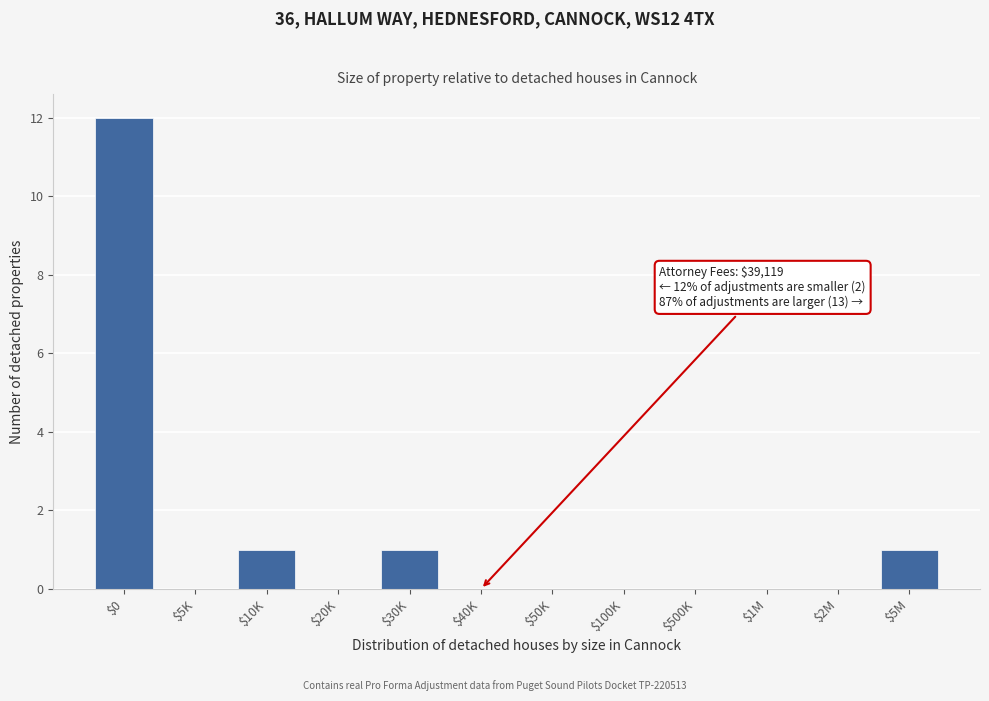

The chart shows a value of 16 at $0. True or false?

False